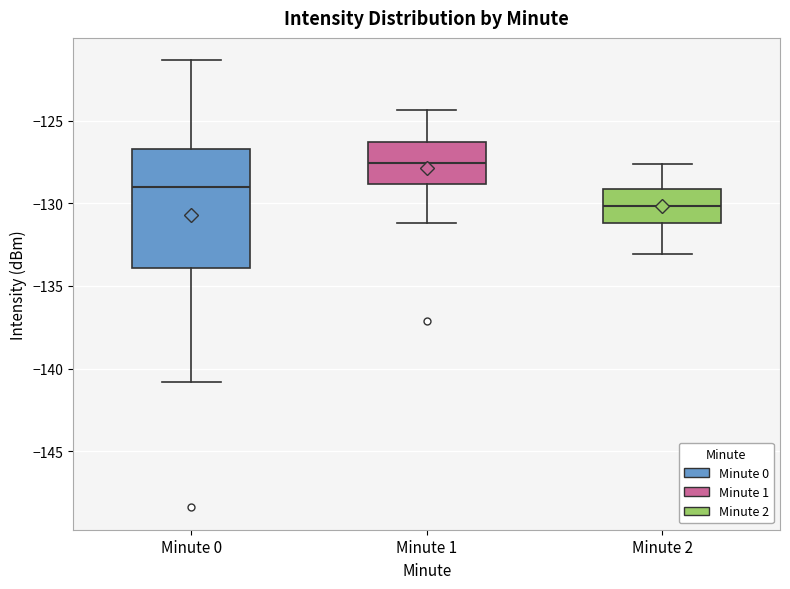

Which box has the lowest median line?

Minute 2